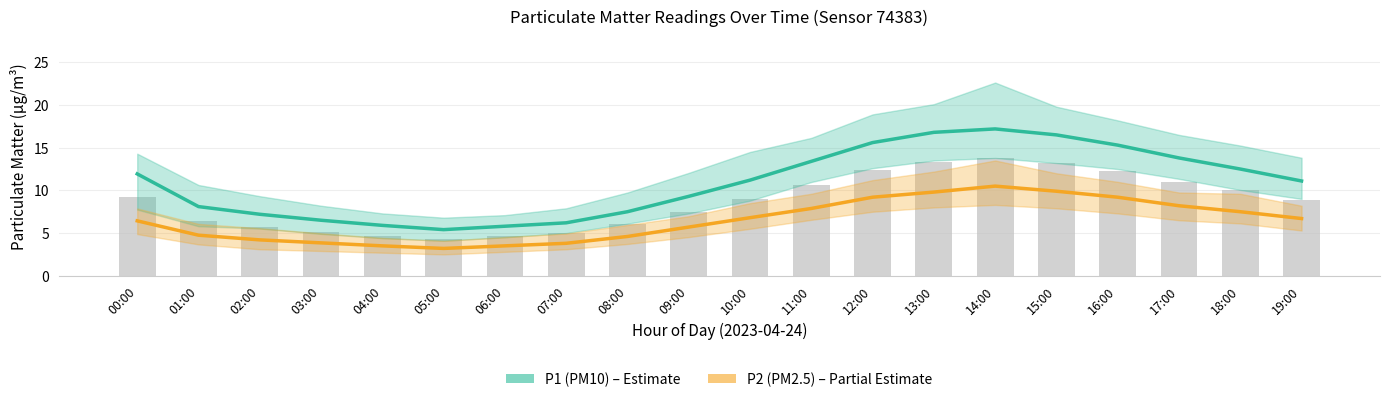

Does the chart contain any negative values?

No